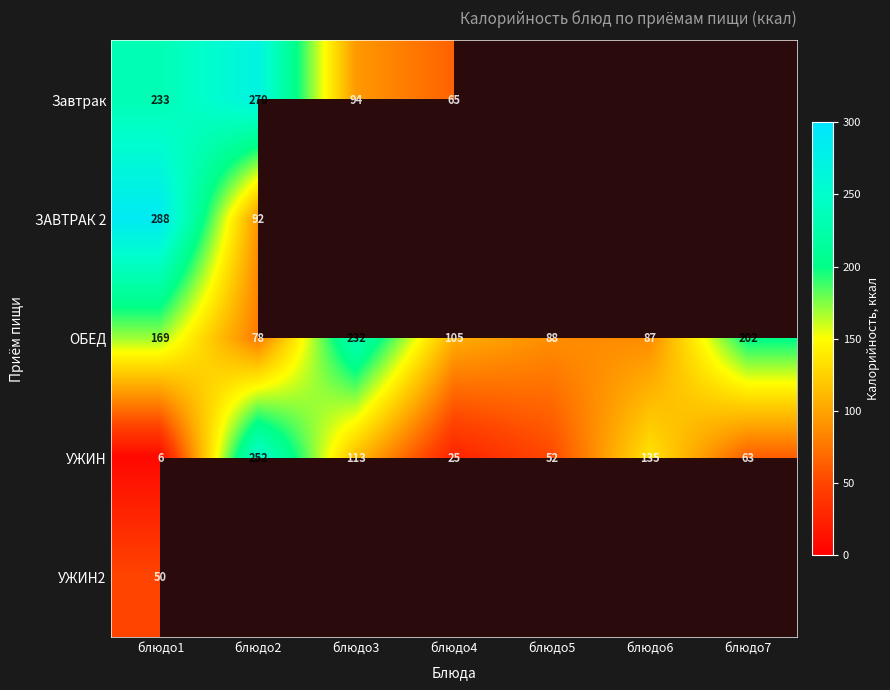

At how many categories does at least one series exceed 231?

3